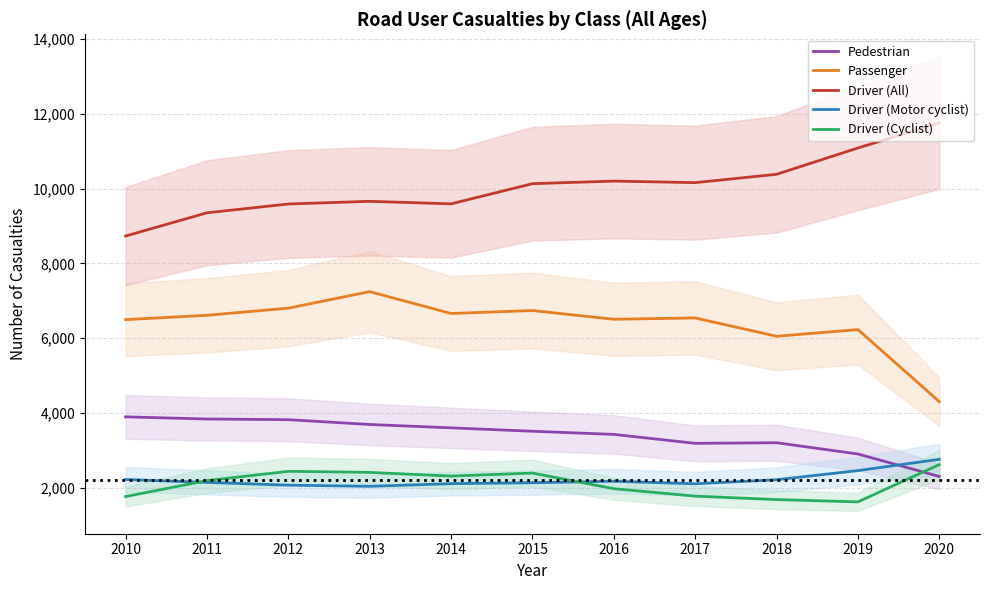

The Passenger series shows 10435 at 2019. True or false?

False